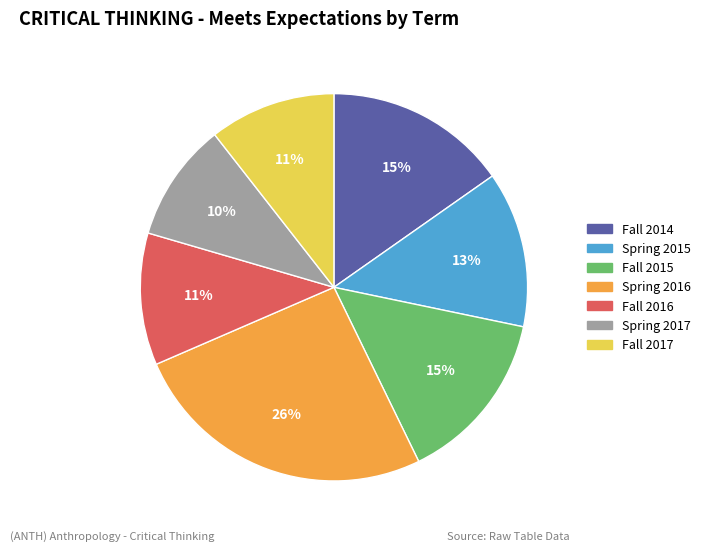

Is there a majority slice in this chart?

No